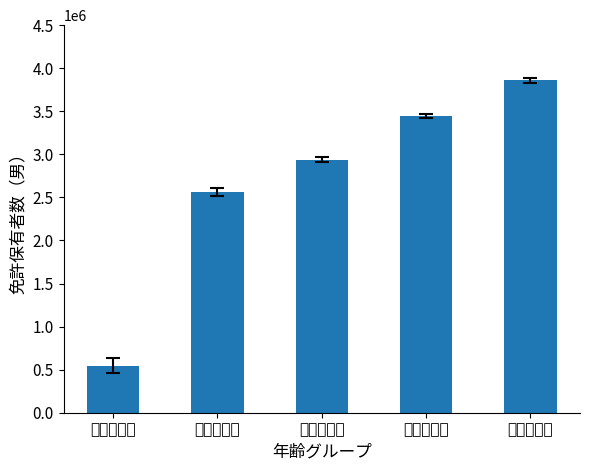

What is the sum of the values at ３５－３９ and ３０－３４?

7304419